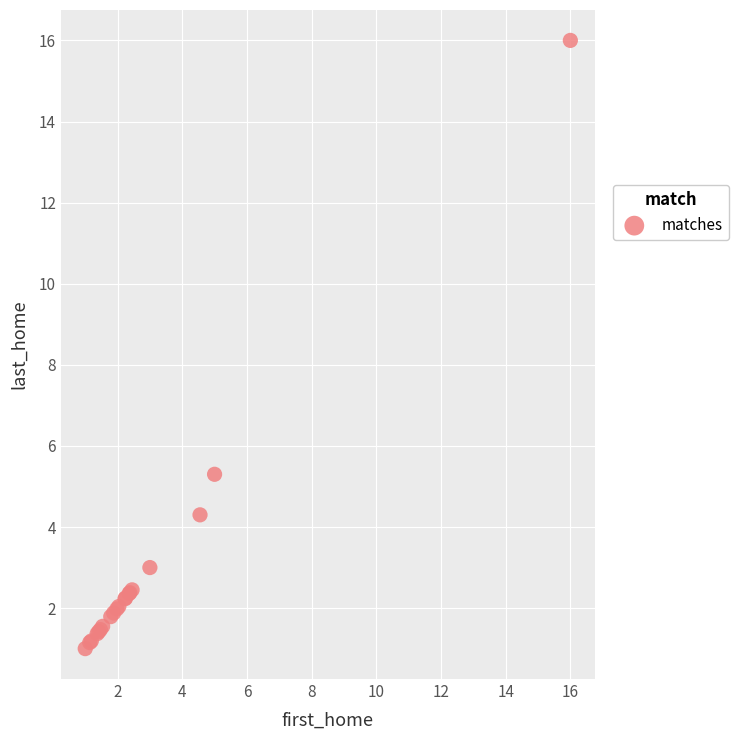

What Y value in the scatter plot is closest to 8?

5.3